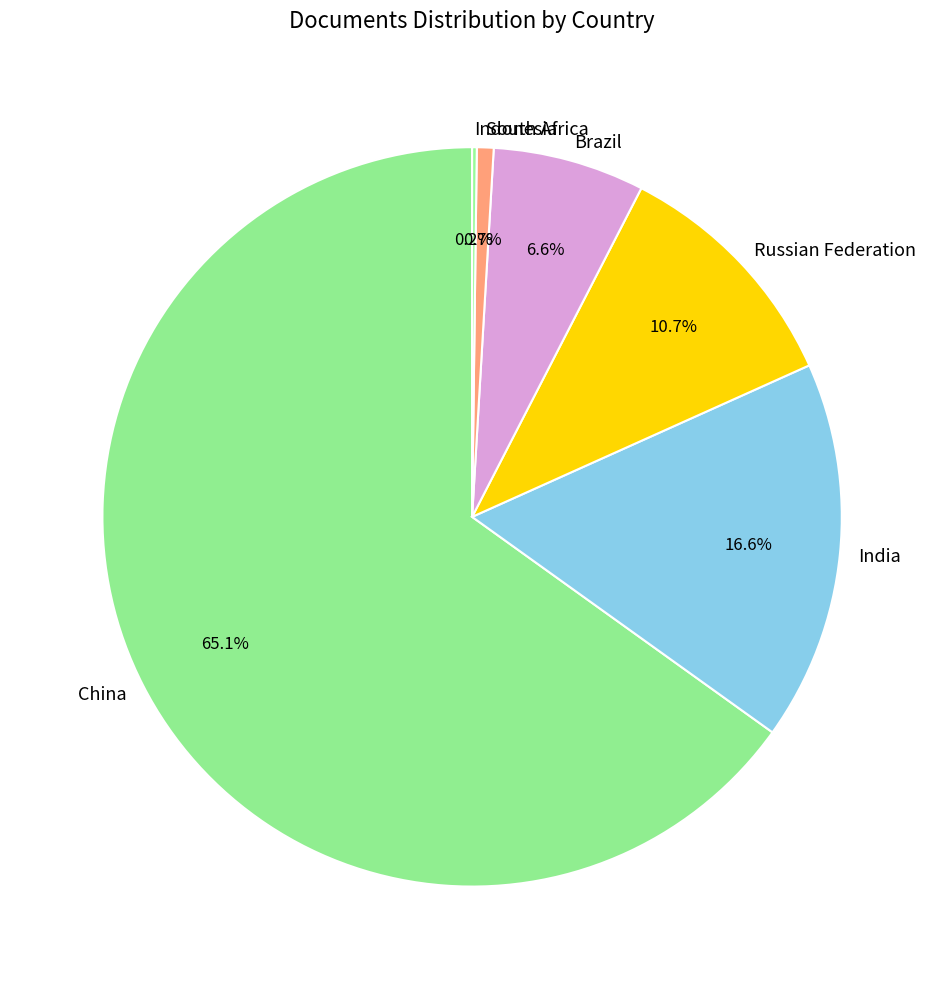

To the nearest percent, what percentage of the pie is India?

17%